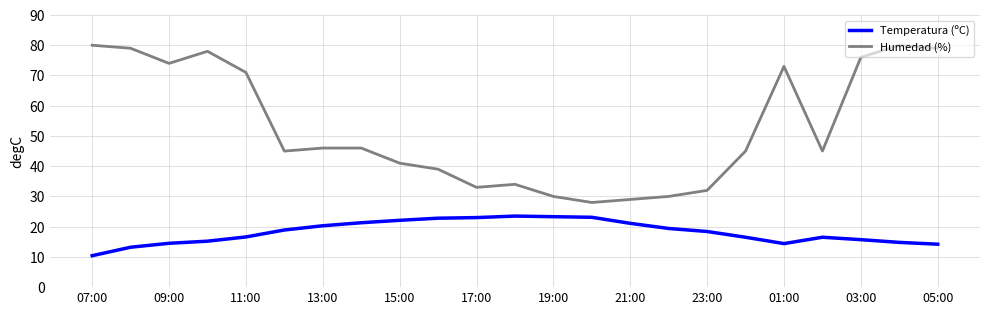

What is the lowest value of the Temperatura (ºC) series?

10.4